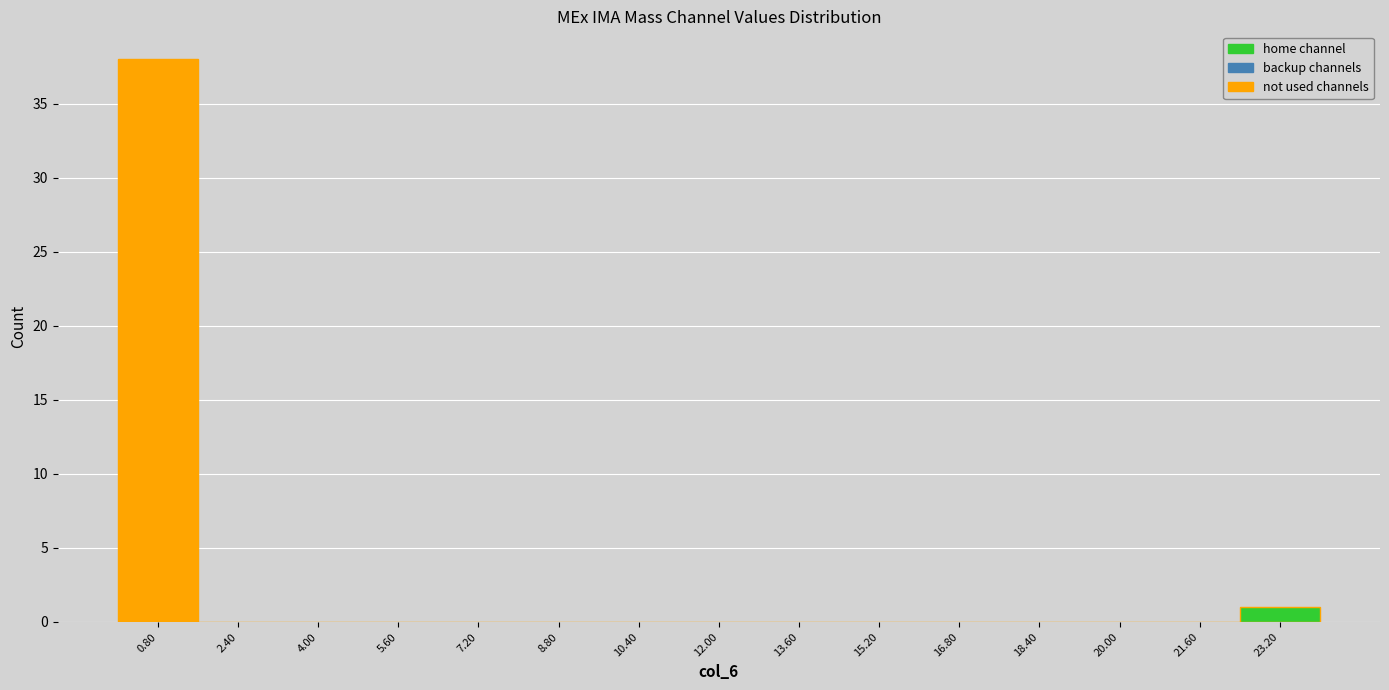

Reading left to right, list every bar in this chart as the range it spans on the x-axis followed by its height. The values are not printed on the chart, so give them approximately, as read against the axis.

0.0 to 1.6: 38
1.6 to 3.2: 0
3.2 to 4.8: 0
4.8 to 6.4: 0
6.4 to 8.0: 0
8.0 to 9.6: 0
9.6 to 11.2: 0
11.2 to 12.8: 0
12.8 to 14.4: 0
14.4 to 16.0: 0
16.0 to 17.6: 0
17.6 to 19.2: 0
19.2 to 20.8: 0
20.8 to 22.4: 0
22.4 to 24.0: 1